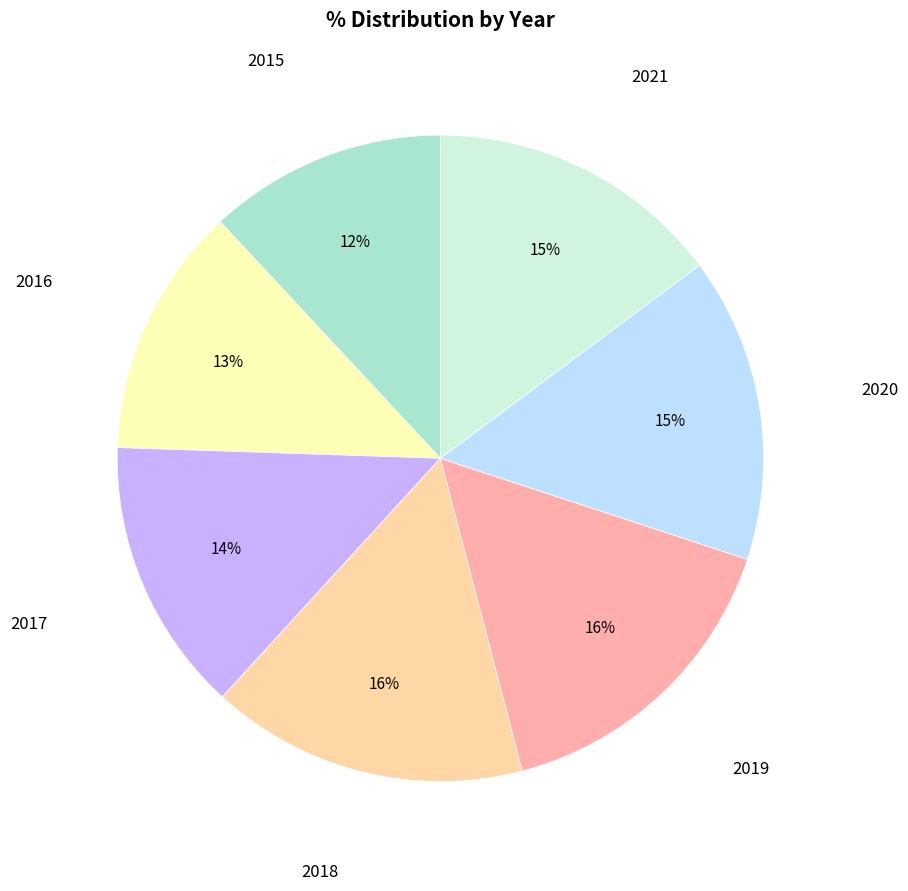

To the nearest percent, what is the difference between the largest and smallest slice percentages?

4%